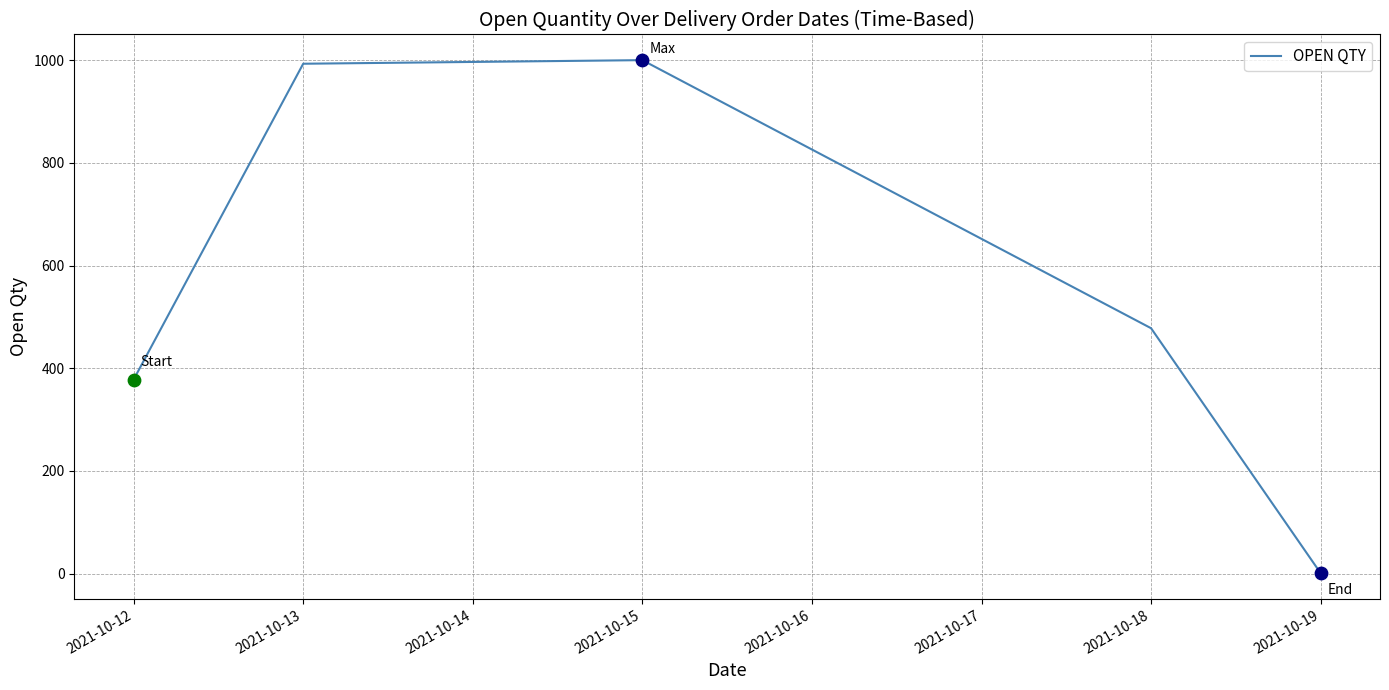

What is the change in value from 2021-10-12 to 2021-10-13?

+615